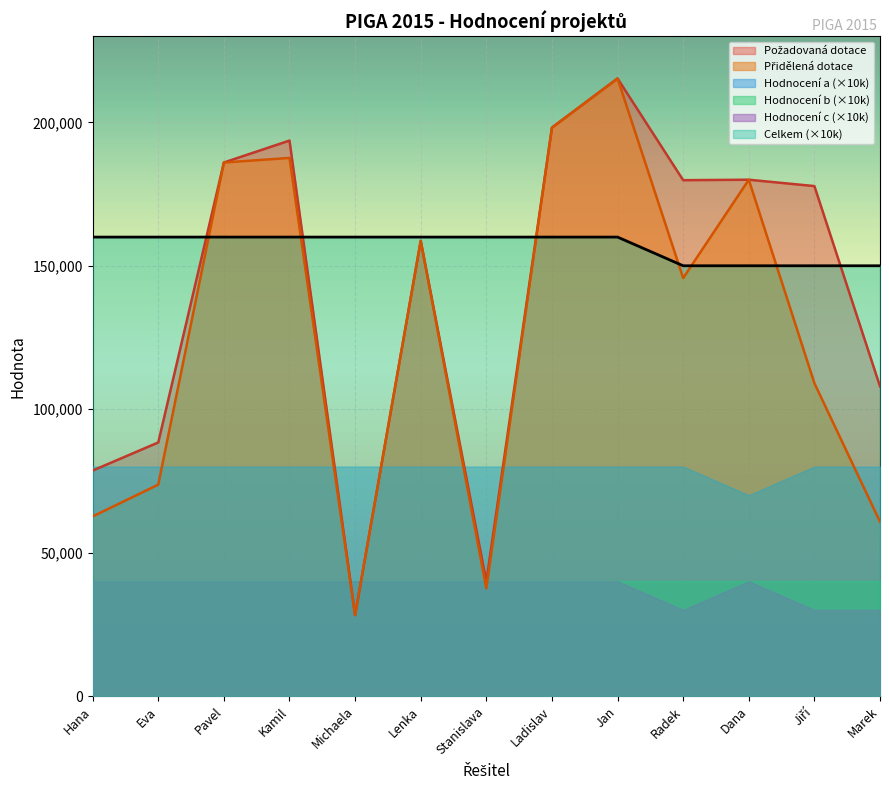

Reading right to left, what are all the values shown in this chart?

Požadovaná dotace: 107960	177780	180000	179840	215300	198160	39920	158700	28220	193650	186000	88400	78600
Přidělená dotace: 60760	109068	180000	145720	215300	198160	37520	158700	28220	187600	186000	73700	62600
celkem: 150000	150000	150000	150000	160000	160000	160000	160000	160000	160000	160000	160000	160000